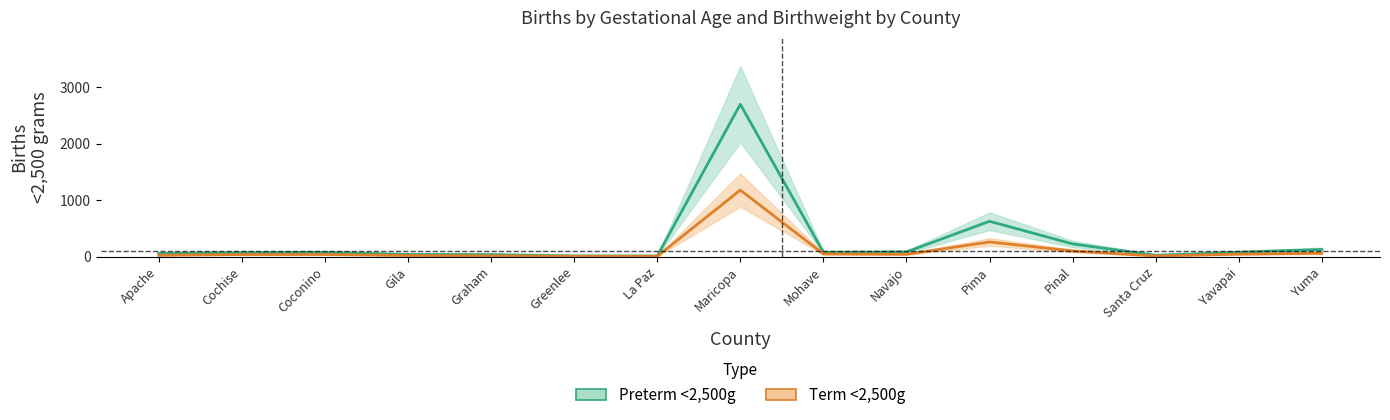

At Pinal, list the series in order from largest to smallest.

Preterm <2,500g, Term <2,500g